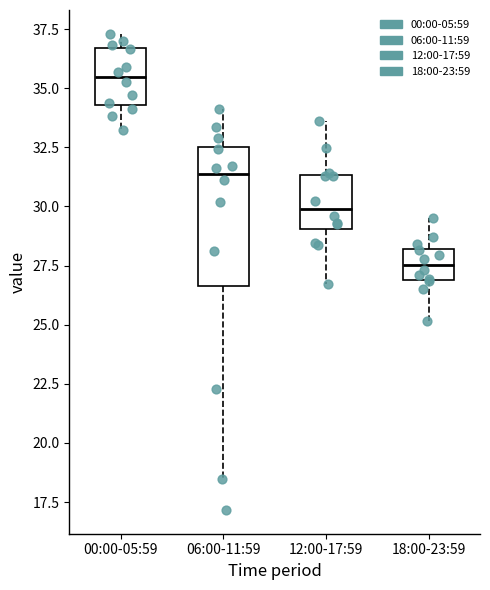

Comparing the boxes themselves (not the whiskers), which one is the tallest?

06:00-11:59